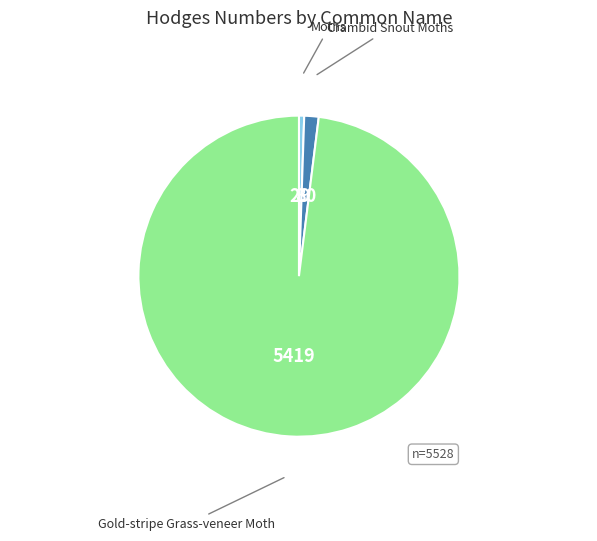

Count the number of slices in the pie.

3